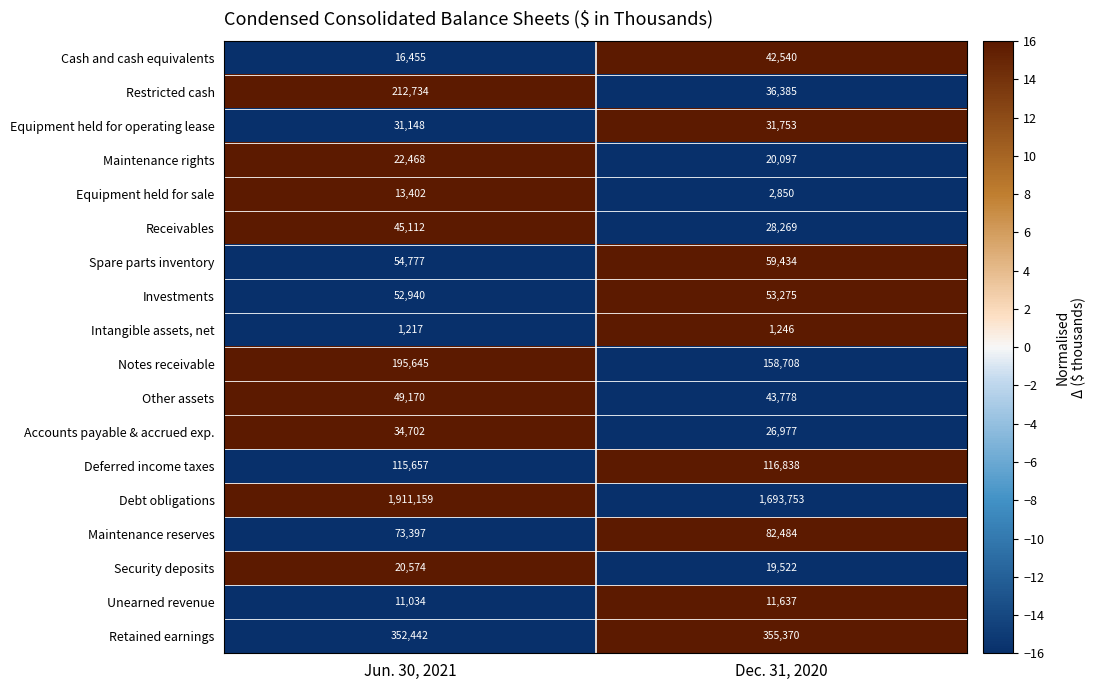

The Security deposits series shows 20574 at Jun. 30, 2021. True or false?

True